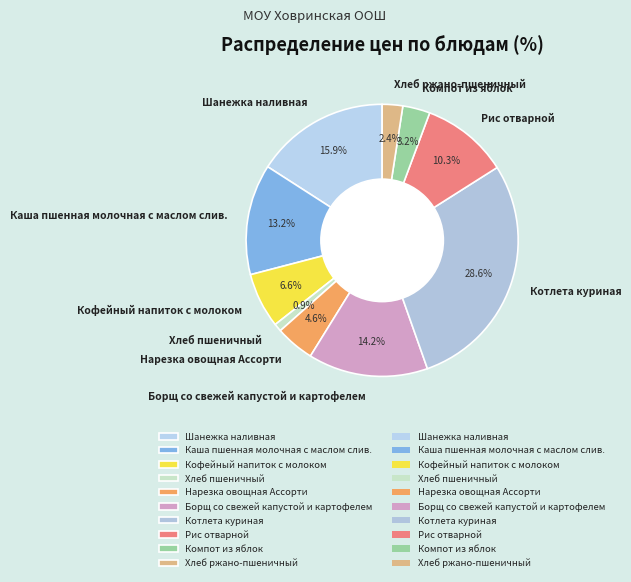

Rank the categories by value from highest to lowest.

Котлета куриная, Шанежка наливная, Борщ со свежей капустой и картофелем, Каша пшенная молочная с маслом слив., Рис отварной, Кофейный напиток с молоком, Нарезка овощная Ассорти, Компот из яблок, Хлеб ржано-пшеничный, Хлеб пшеничный